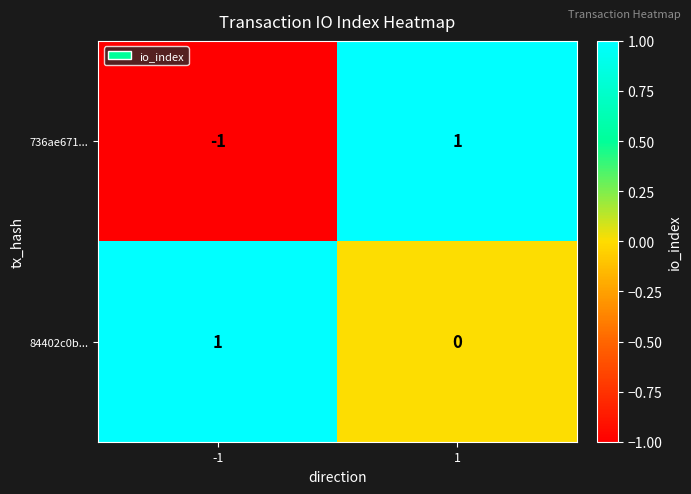

What is the maximum value shown in the chart?

1